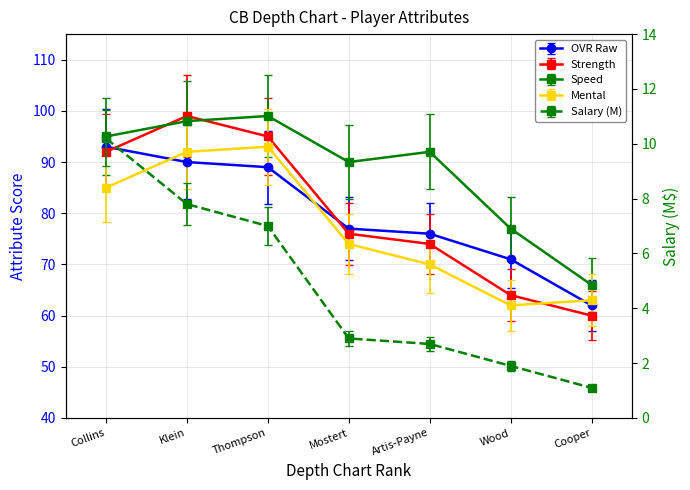

What is the value of the speed point at the 3rd from the left?

99.0